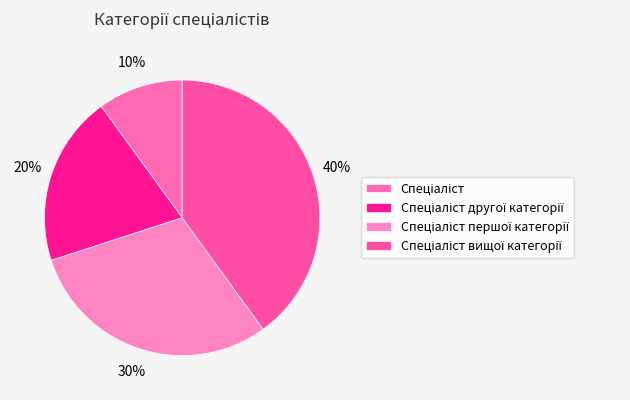

Is there a majority slice in this chart?

No